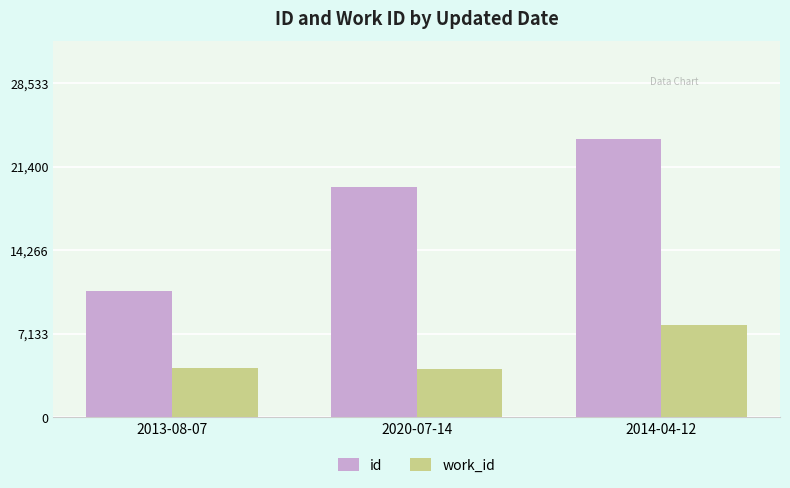

Where is id nearest to the value 17287?

2020-07-14